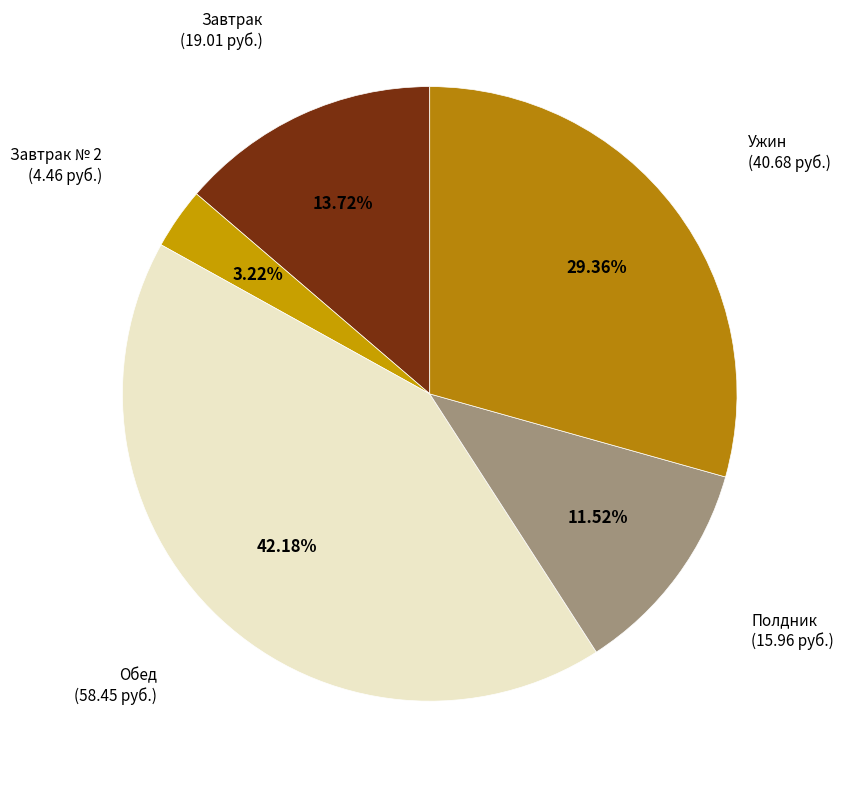

How many segments does this pie chart have?

5